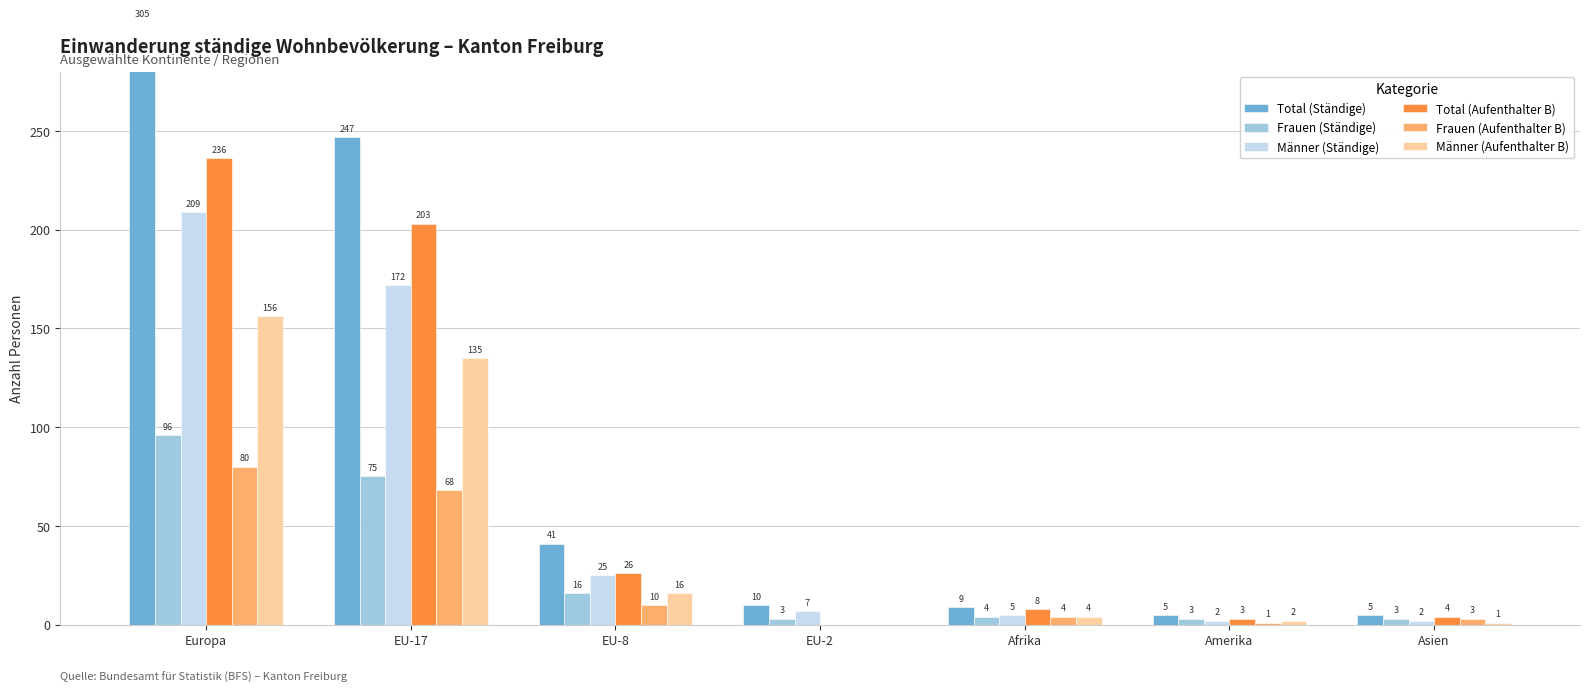

What position from the right is EU-2?

4